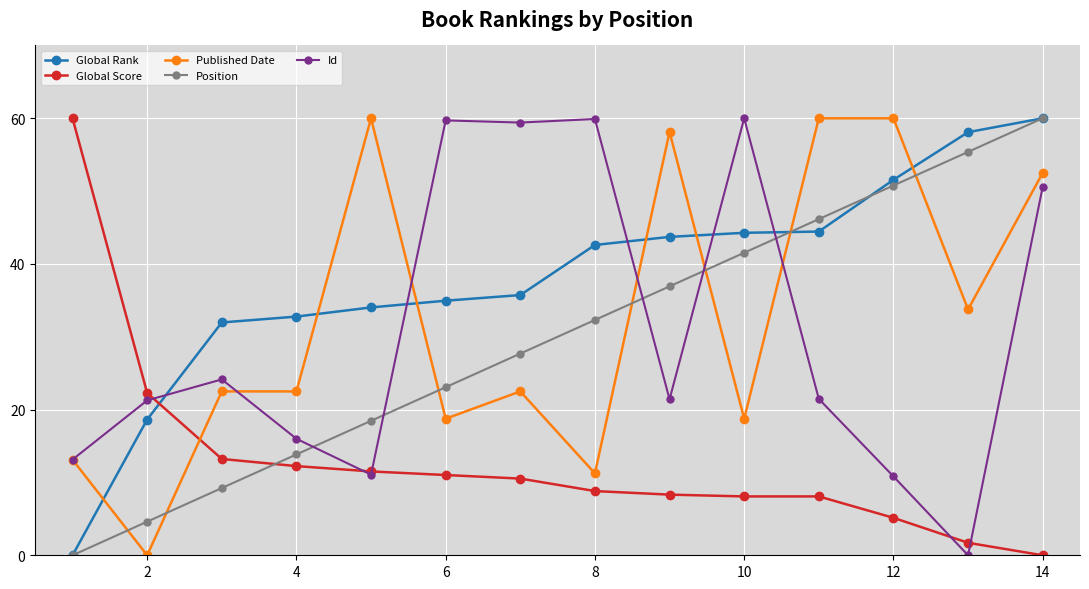

True or false: Global Rank and Published Date intersect in this chart.

True